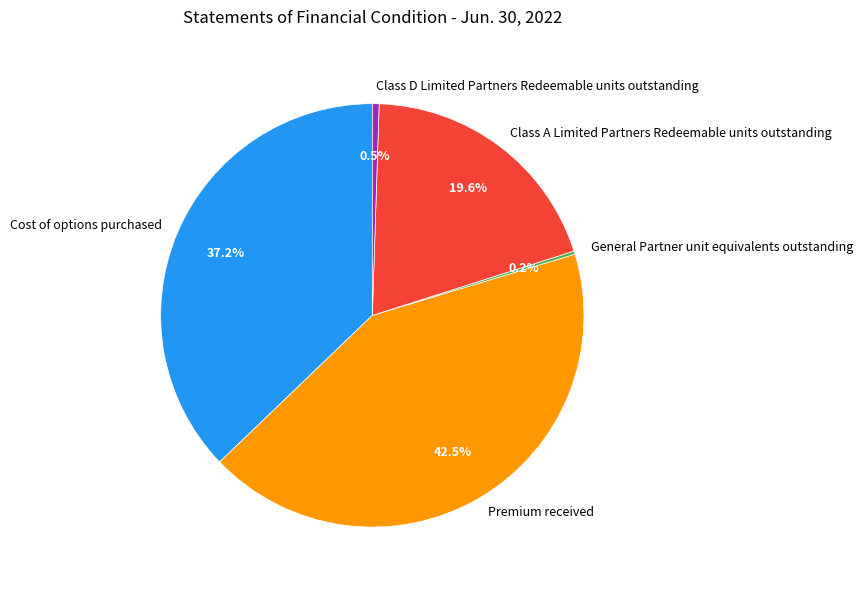

Which category has the biggest portion of the pie?

Premium received